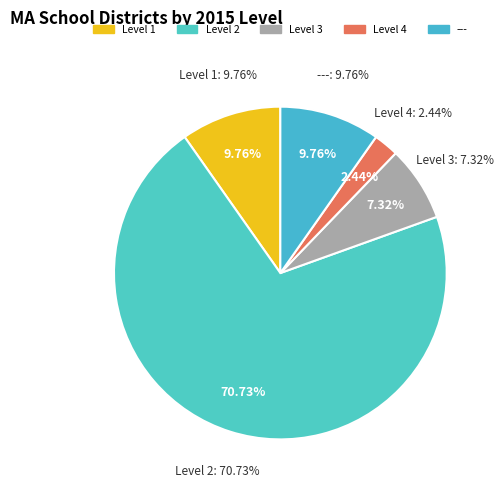

Which category has the smallest portion of the pie?

Level 4